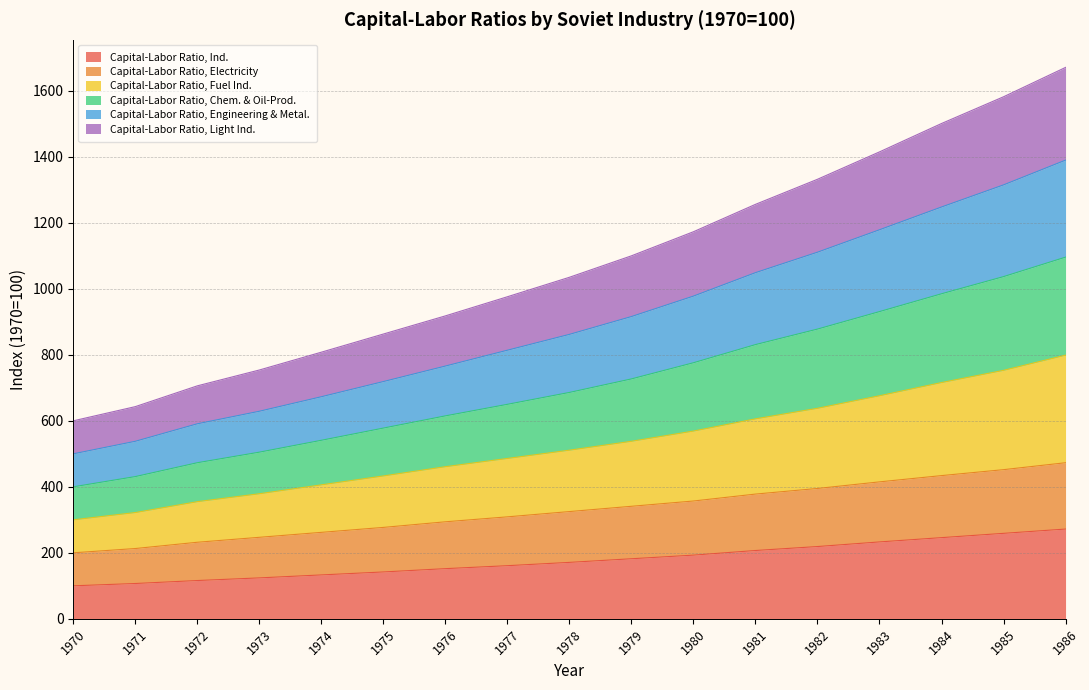

What is the highest value of the Capital-Labor Ratio, Ind. series?

272